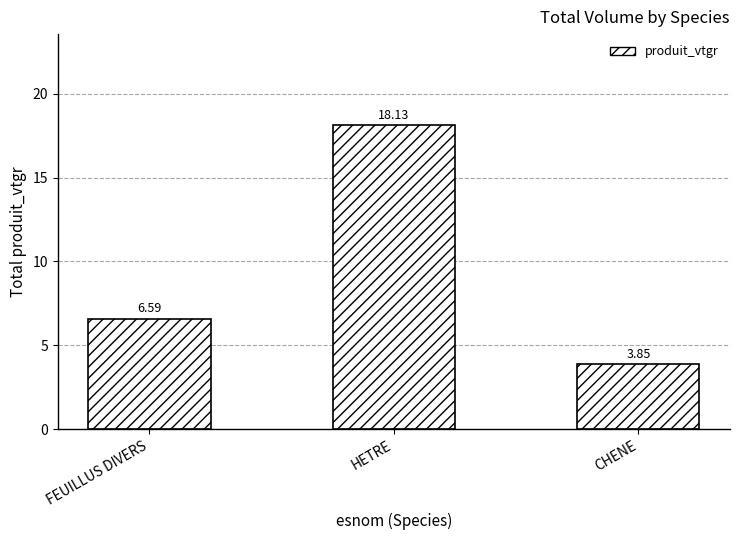

At which category does the chart reach its minimum across all series?

CHENE